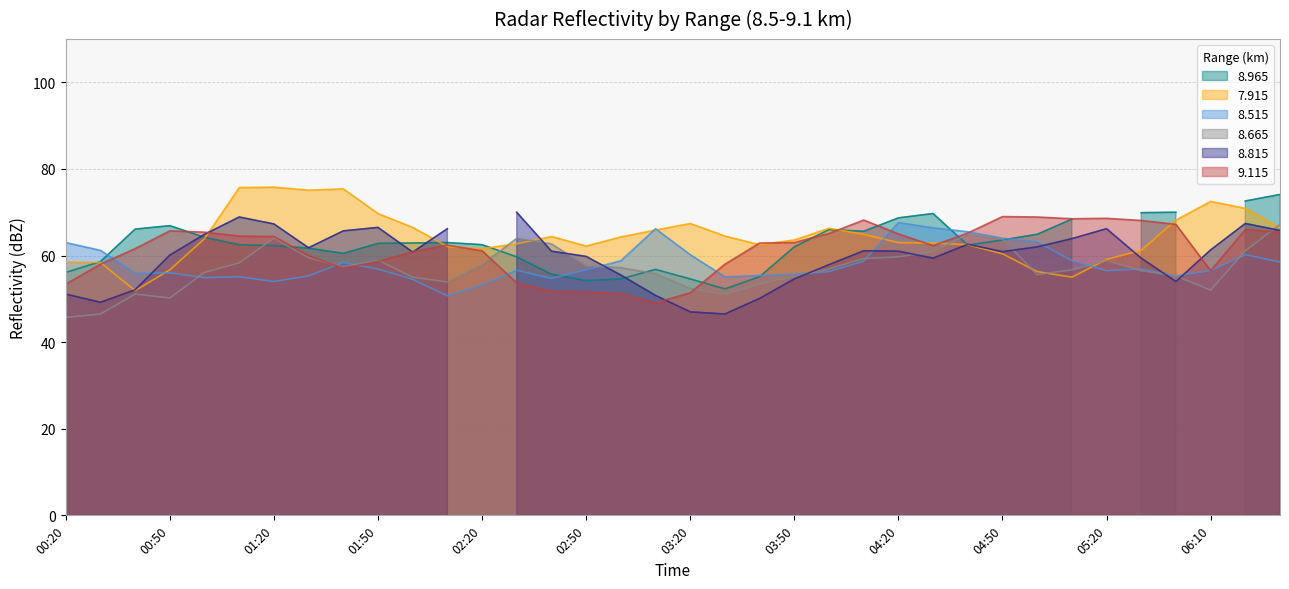

True or false:   8.665 has more than 2 points higher than both neighbors.

True